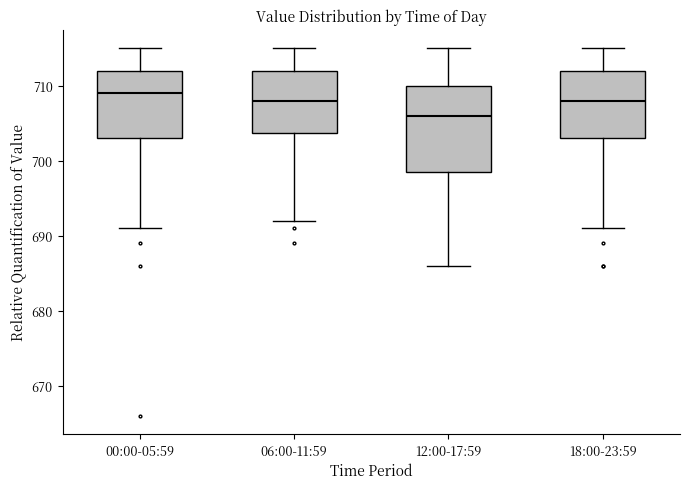

Reading left to right, transcribe this box plot: for each box, give where its median line is, the range the box spans, and where its two whiskers end, as read against the y-axis. The values are not printed on the chart, so give them approximately, as read against the axis.

00:00-05:59: median 709, box 703 to 712, whiskers 691 to 715
06:00-11:59: median 708, box 704 to 712, whiskers 692 to 715
12:00-17:59: median 706, box 699 to 710, whiskers 686 to 715
18:00-23:59: median 708, box 703 to 712, whiskers 691 to 715